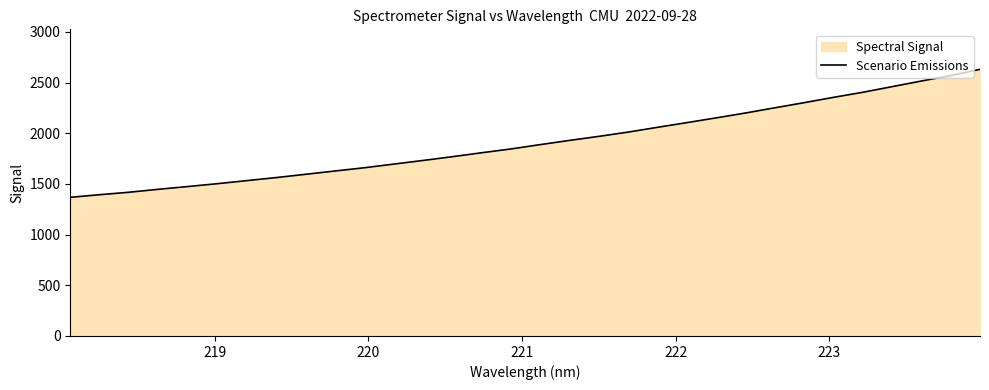

What is the minimum value shown in the chart?

1368.0